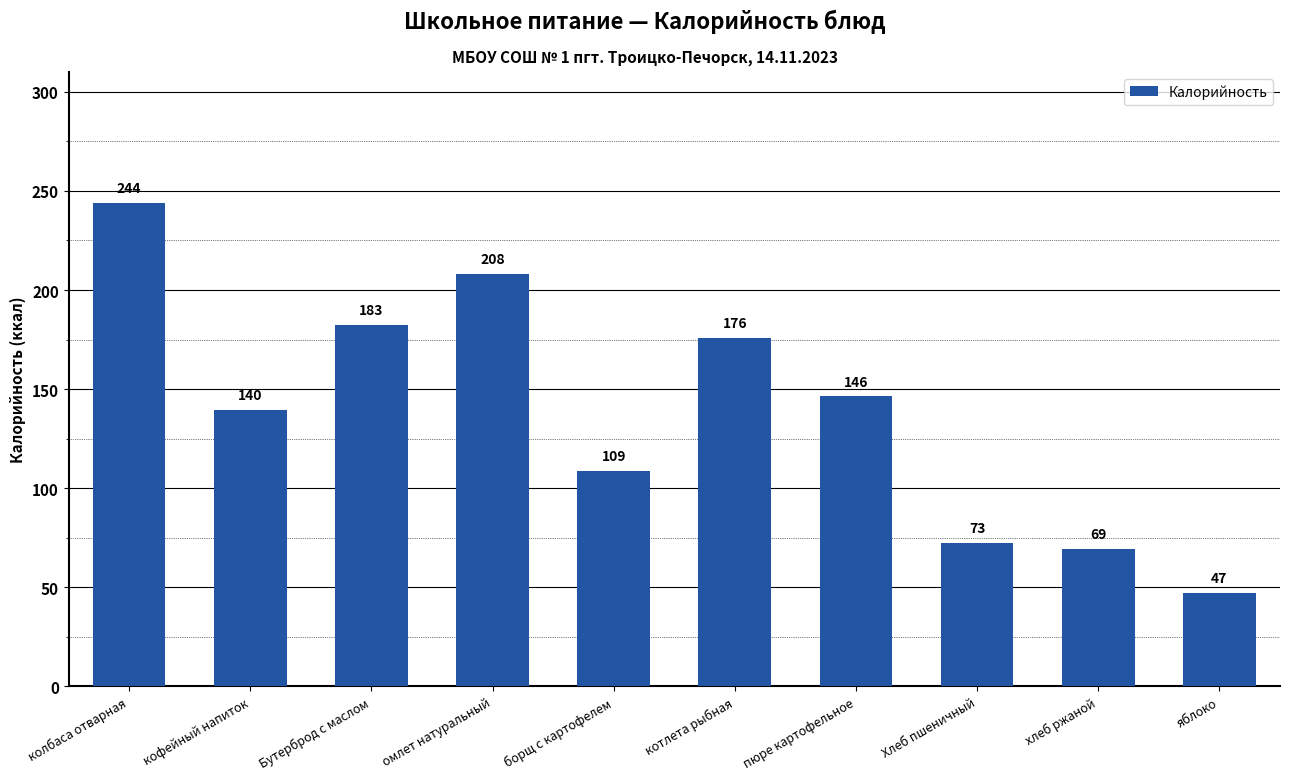

Between кофейный напиток and Хлеб пшеничный, which is larger?

кофейный напиток